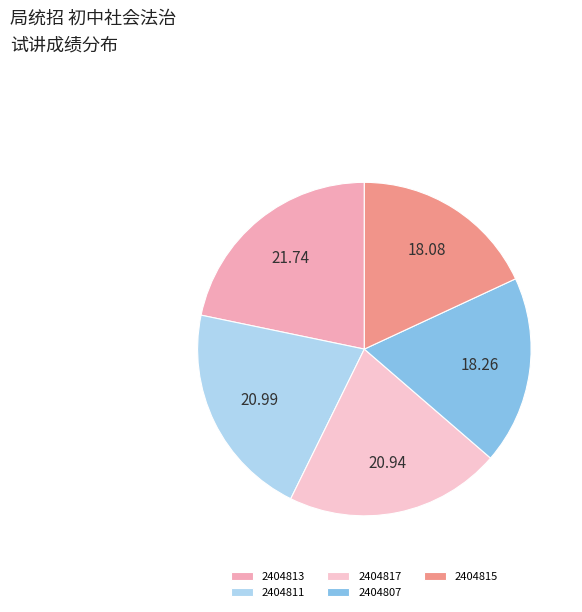

The 2404813 slice represents 35% of the pie. True or false?

False